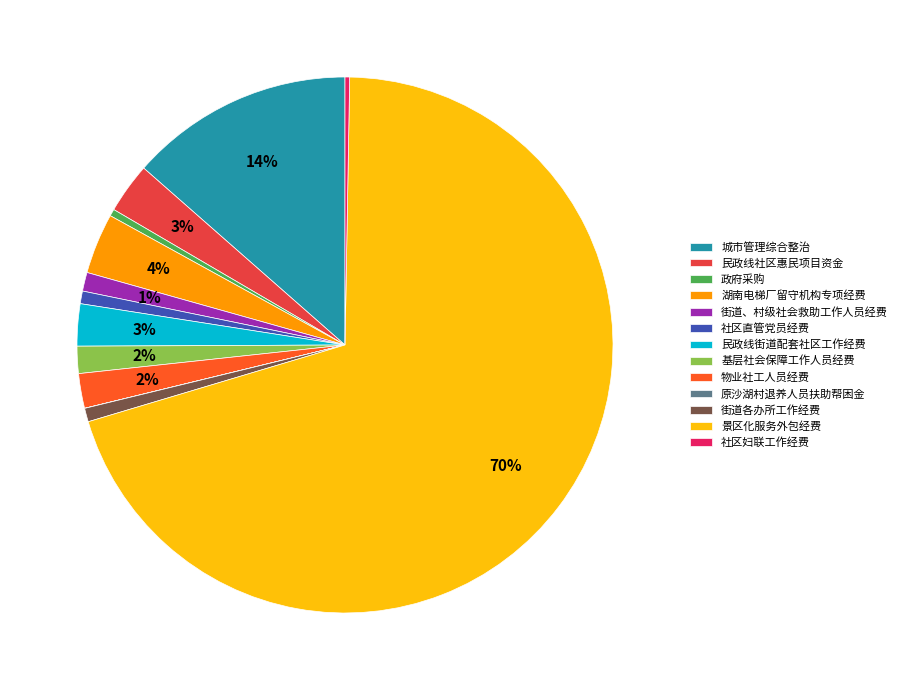

Which category has the biggest portion of the pie?

景区化服务外包经费